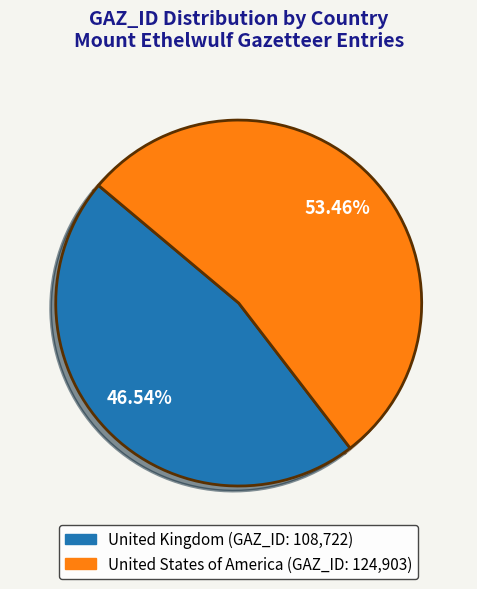

How many slices are in this pie chart?

2